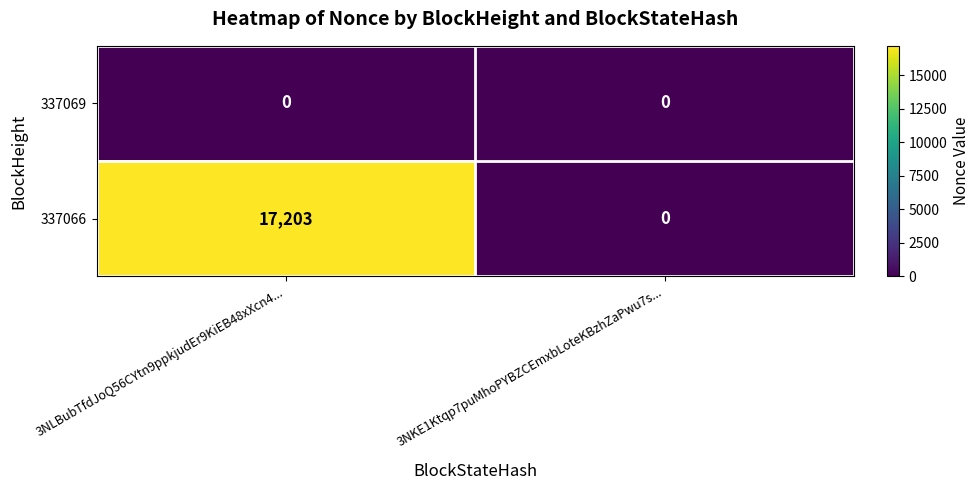

Reading left to right, what are all the values shown in this chart?

337069: 0	0
337066: 17203	0